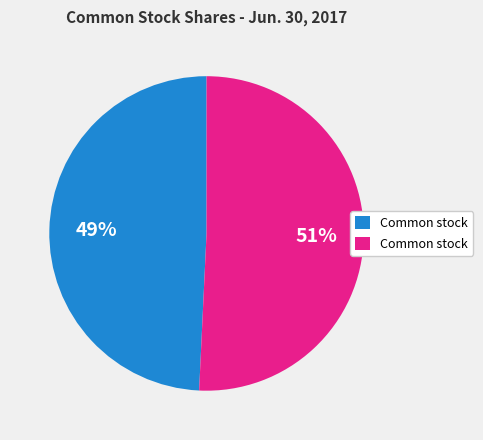

Does any single category account for the majority?

Yes